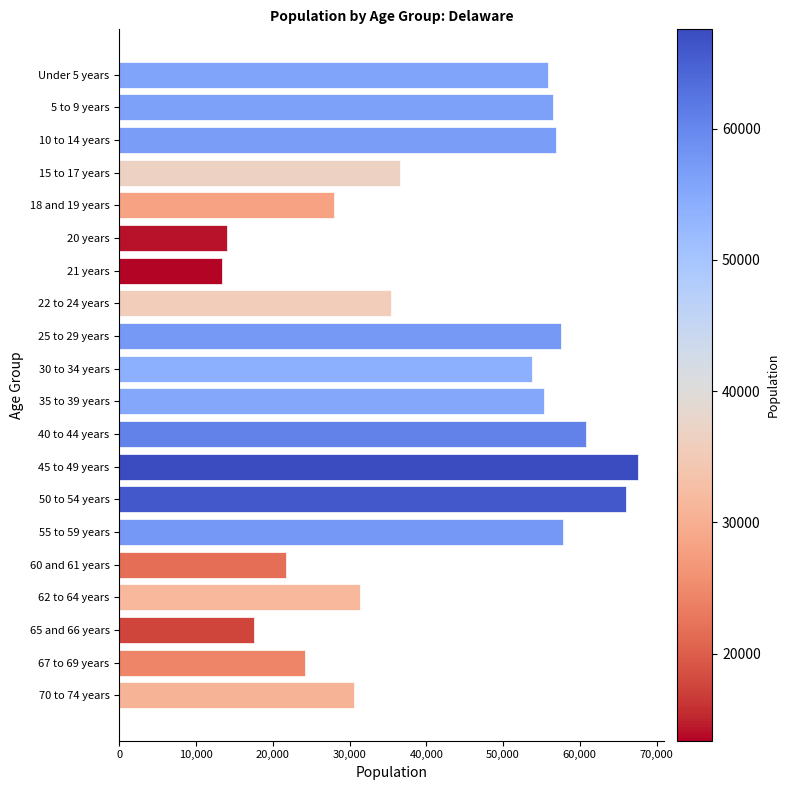

What is the average value?

42056